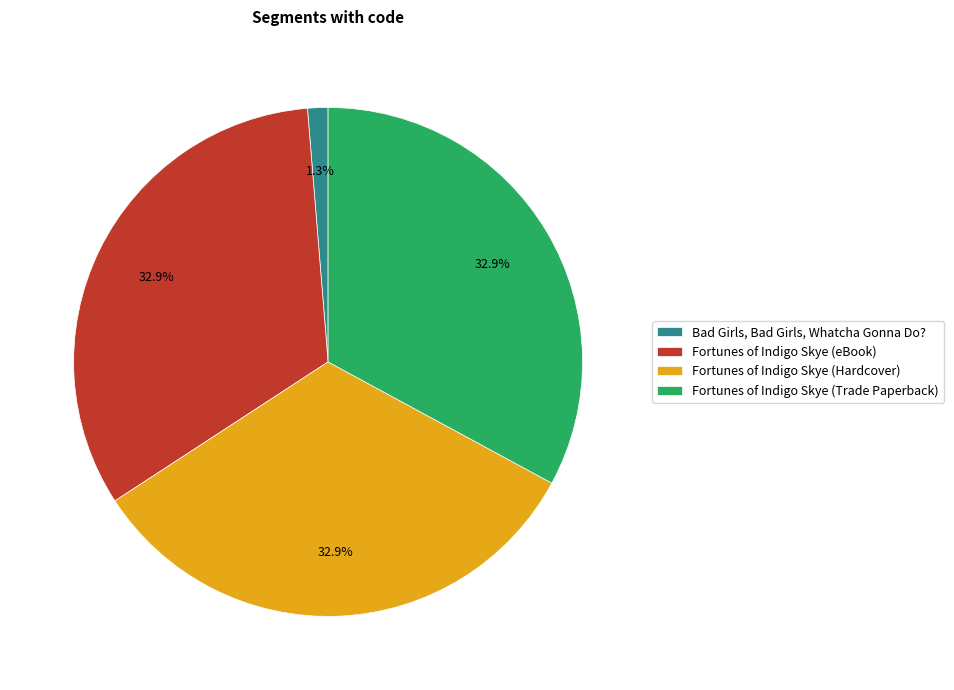

Is it true that Fortunes of Indigo Skye (Trade Paperback) is 33% of the pie?

True